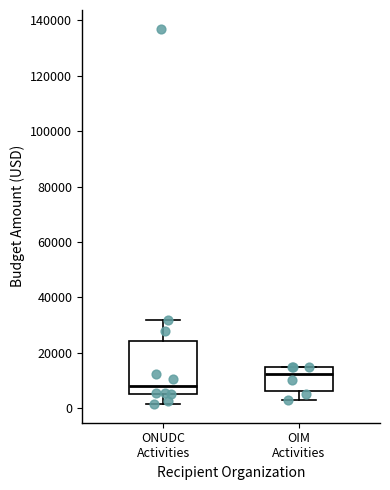

Reading left to right, read every box against the y-axis: the position of its median line, the range the box covers, and the ends of its whiskers. The values are not printed on the chart, so give them approximately, as read against the axis.

ONUDC Activities: median 8000, box 6000 to 24000, whiskers 2000 to 32000
OIM Activities: median 12000, box 6000 to 16000, whiskers 4000 to 16000